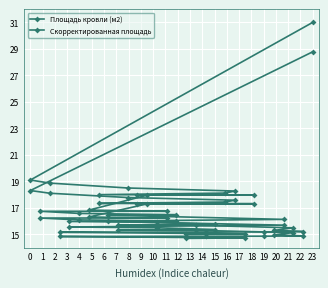

Where does the Скорректированная площадь series first go above 16?

15